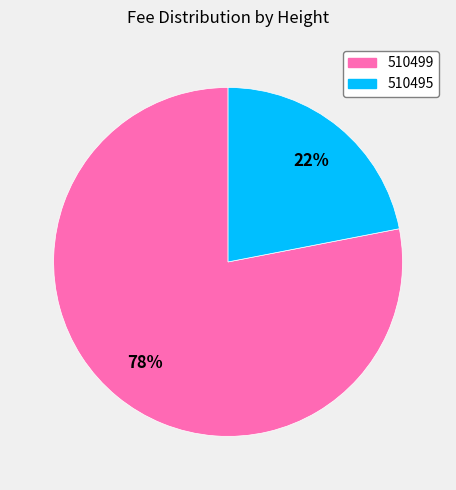

Does 510499 account for over 50% of the chart?

Yes